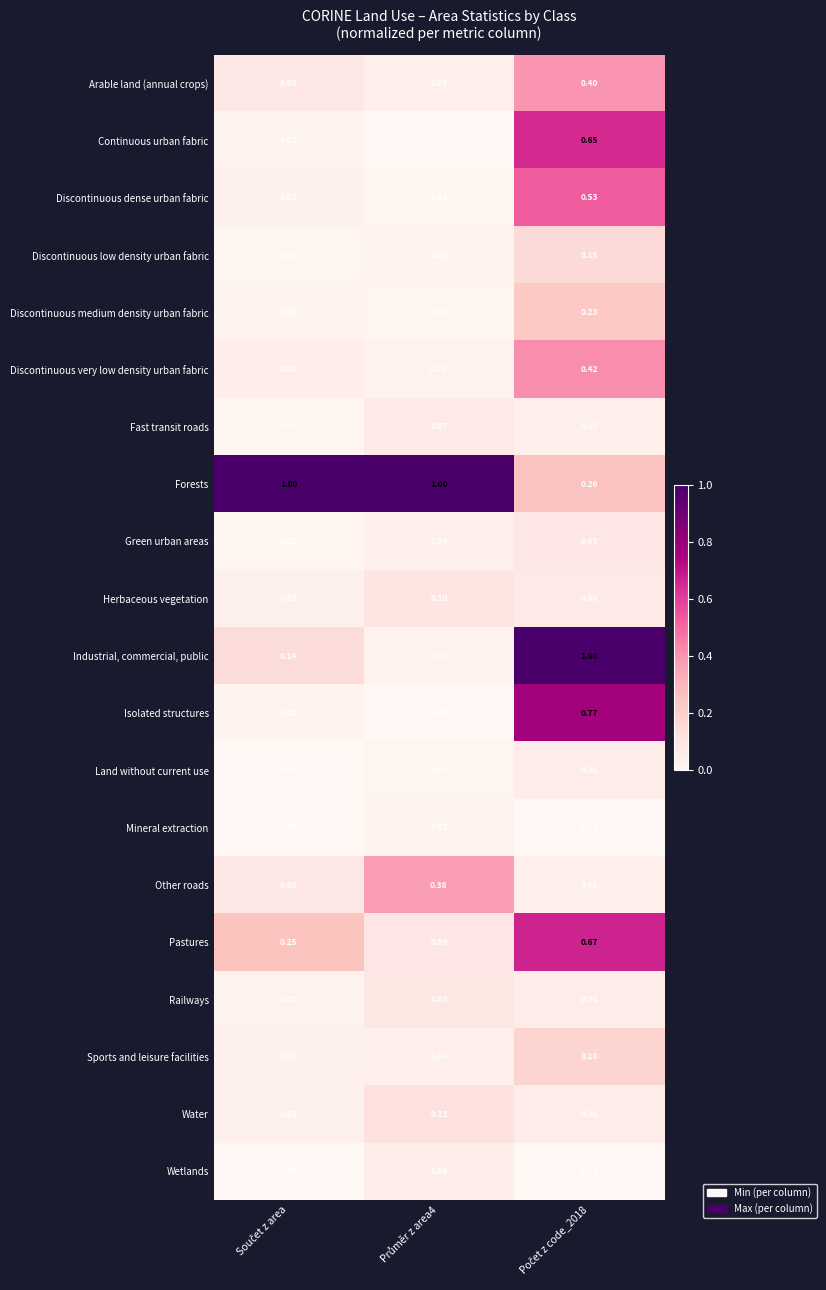

Which series has the widest spread of values?

Industrial, commercial, public